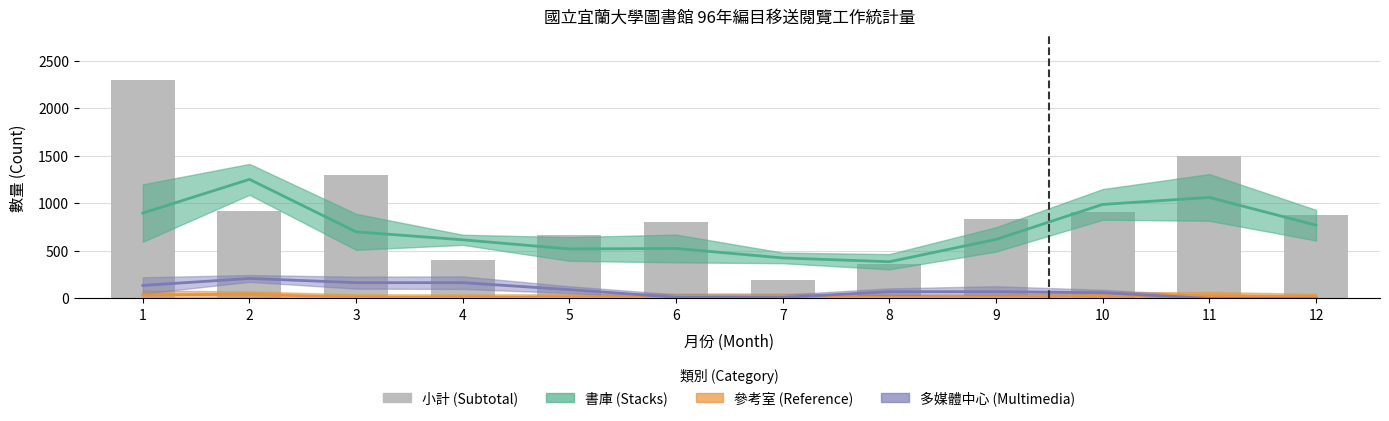

Reading left to right, extract all data points from this chart.

1=2298	2=922	3=1304	4=409	5=670	6=803	7=199	8=365	9=838	10=909	11=1496	12=875